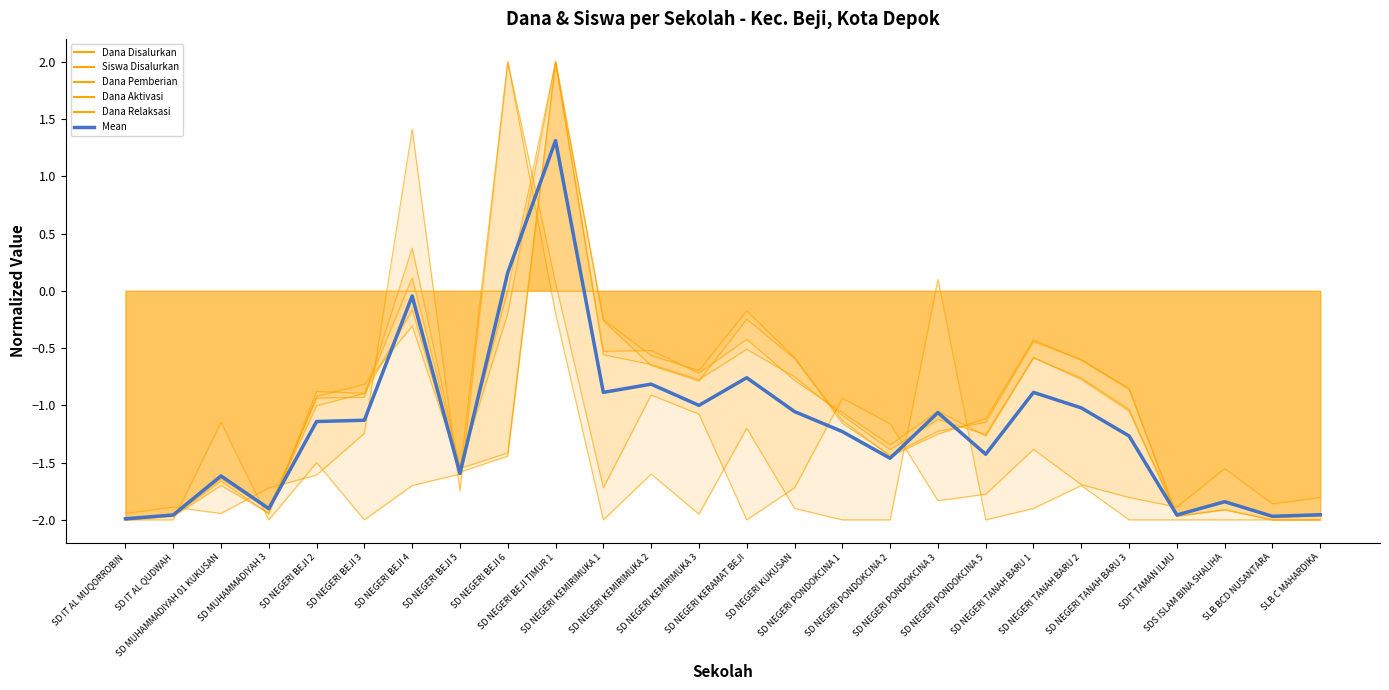

Reading left to right, transcribe all the data shown in this chart.

Dana Disalurkan: -2.0	-2.0	-1.6	-1.9	-0.9	-0.9	0.4	-1.6	0.0	2.0	-0.5	-0.5	-0.7	-0.4	-0.8	-1.1	-1.3	-1.0	-1.3	-0.6	-0.8	-1.0	-2.0	-1.8	-2.0	-2.0
Mean: -2.0	-2.0	-1.6	-1.9	-1.1	-1.1	-0.0	-1.6	0.2	1.3	-0.9	-0.8	-1.0	-0.8	-1.1	-1.2	-1.5	-1.1	-1.4	-0.9	-1.0	-1.3	-2.0	-1.8	-2.0	-2.0